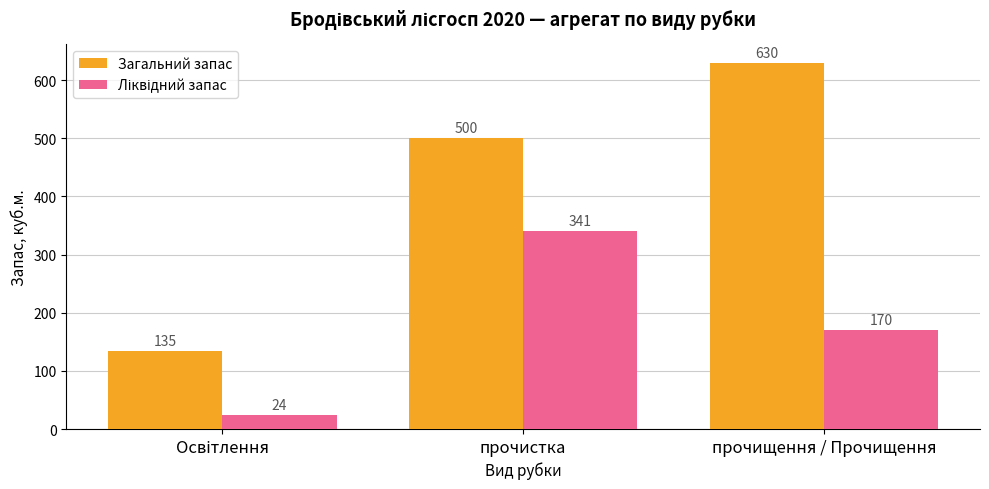

How many data points does each series have?

3